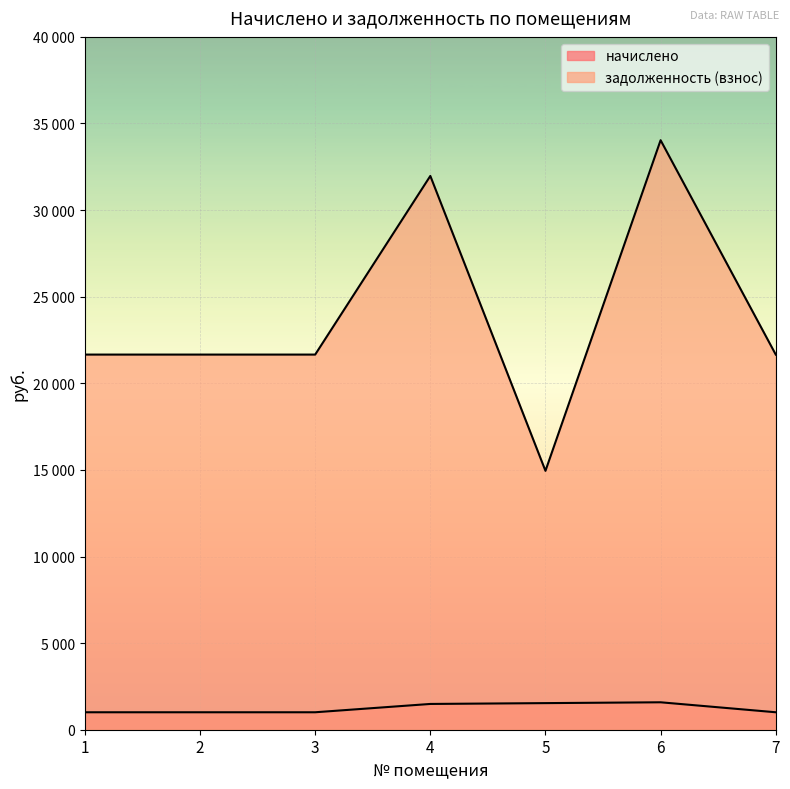

What is the minimum value for задолженность (взнос)?

14946.3